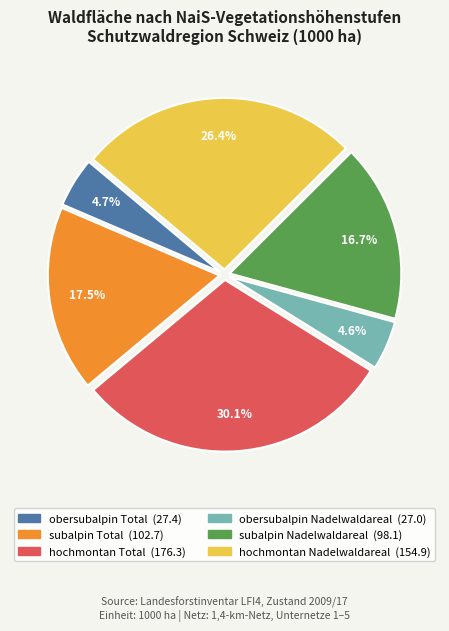

Combined, do hochmontan Total and obersubalpin Nadelwaldareal account for over 50%?

No